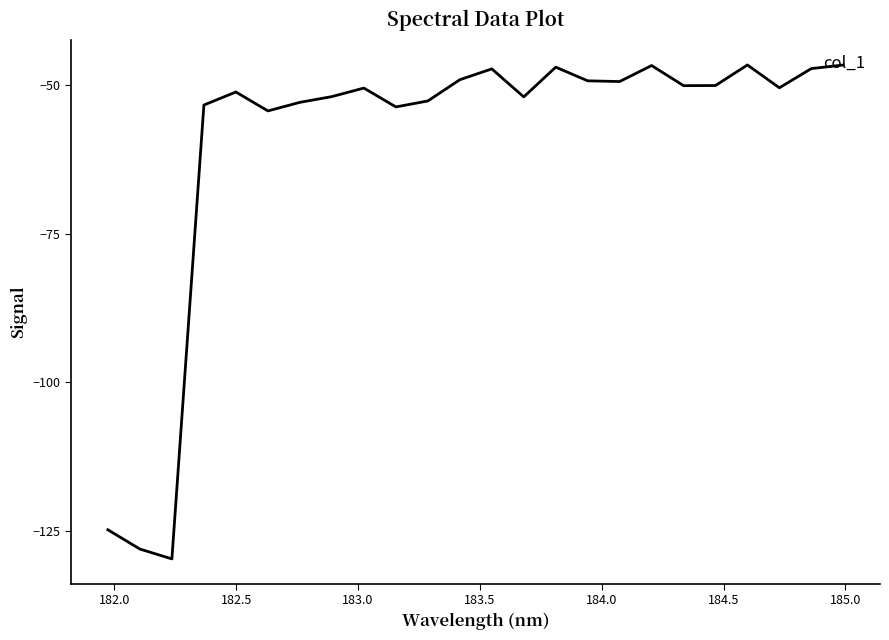

What is the maximum value shown in the chart?

-46.7